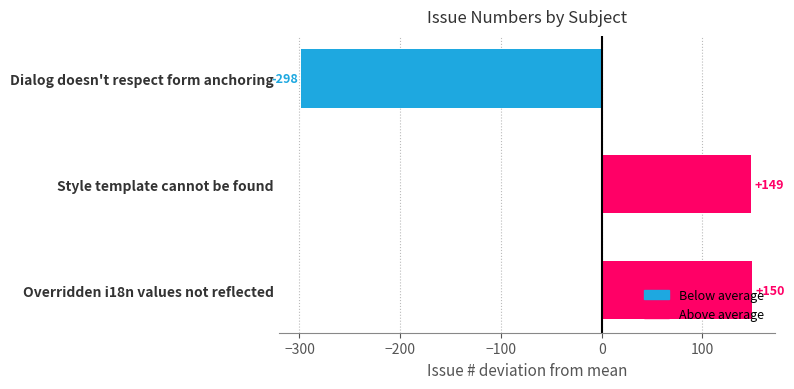

The value at Style template cannot be found is 148.7. True or false?

True